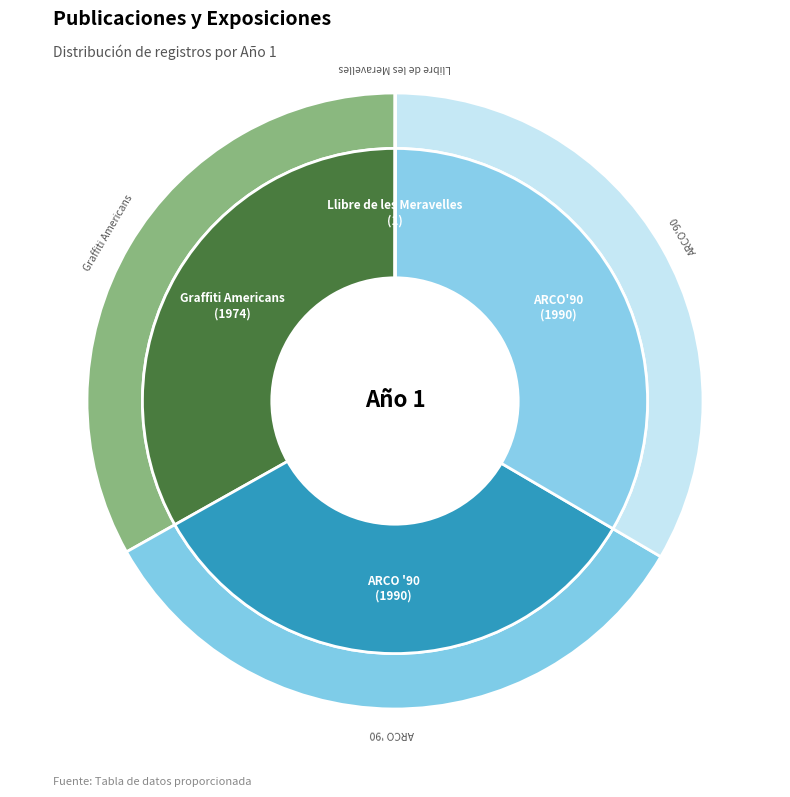

Which slice is the largest?

ARCO '90